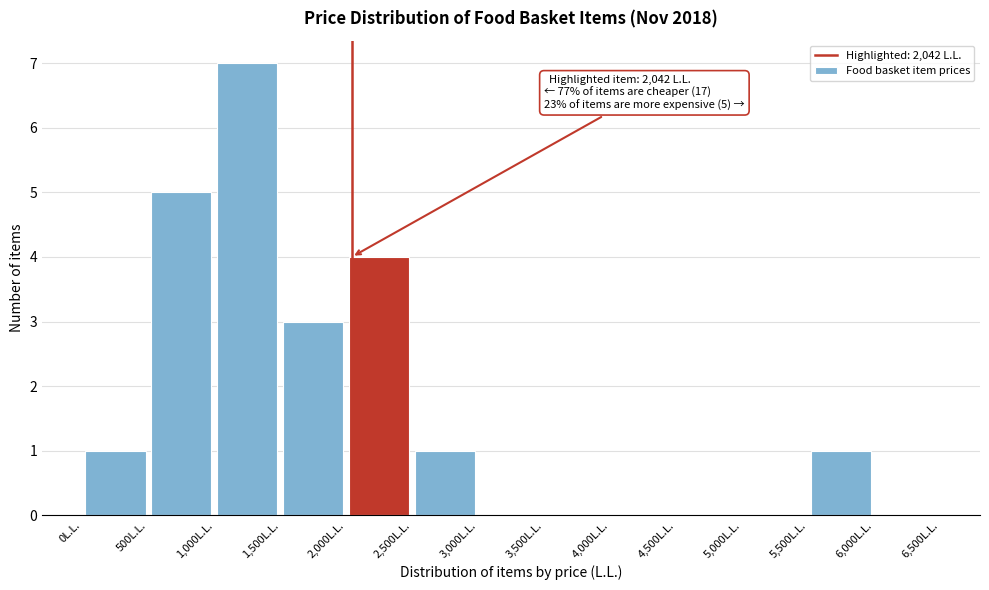

Over which range of the x-axis is the bar tallest?

1000 to 1500